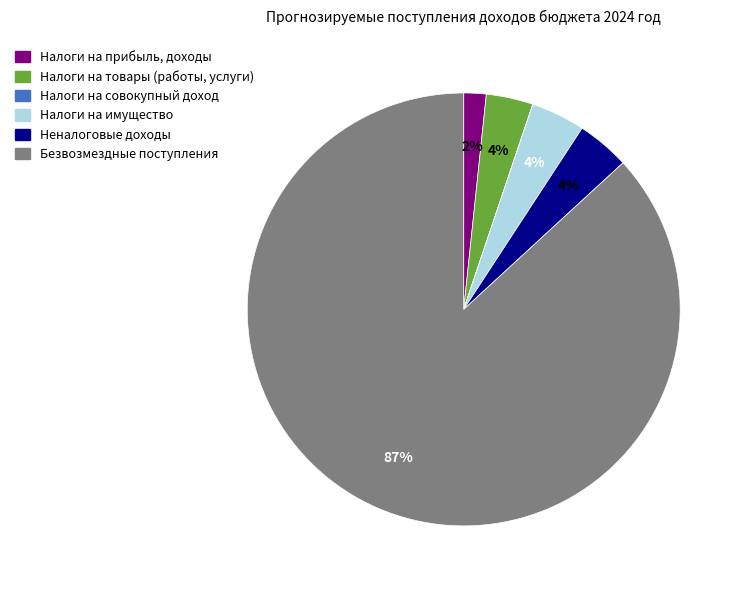

What is the largest slice in the pie chart?

Безвозмездные поступления